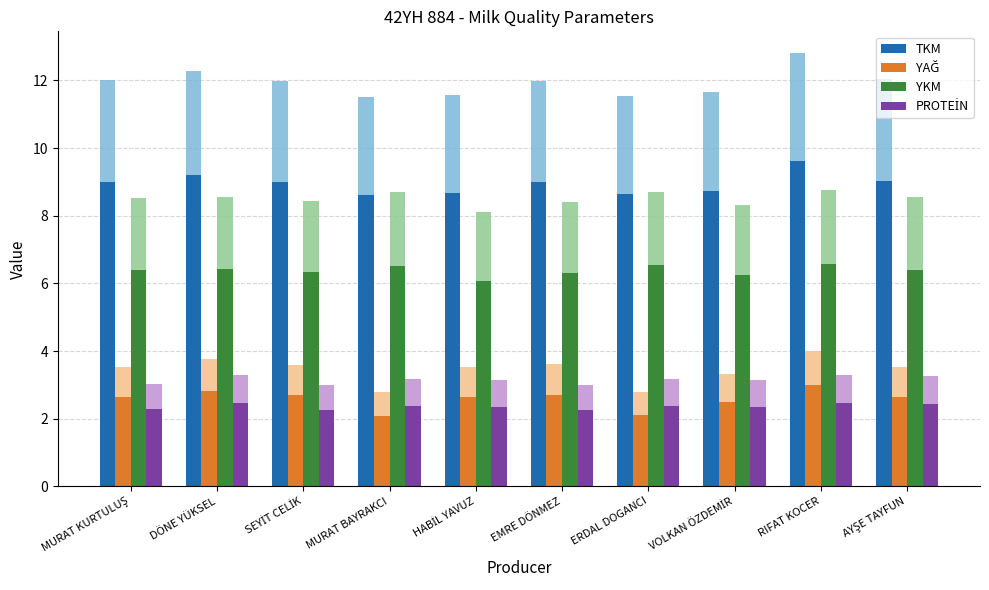

Between MURAT KURTULUŞ and RIFAT KOCER, which series saw the biggest shift?

TKM